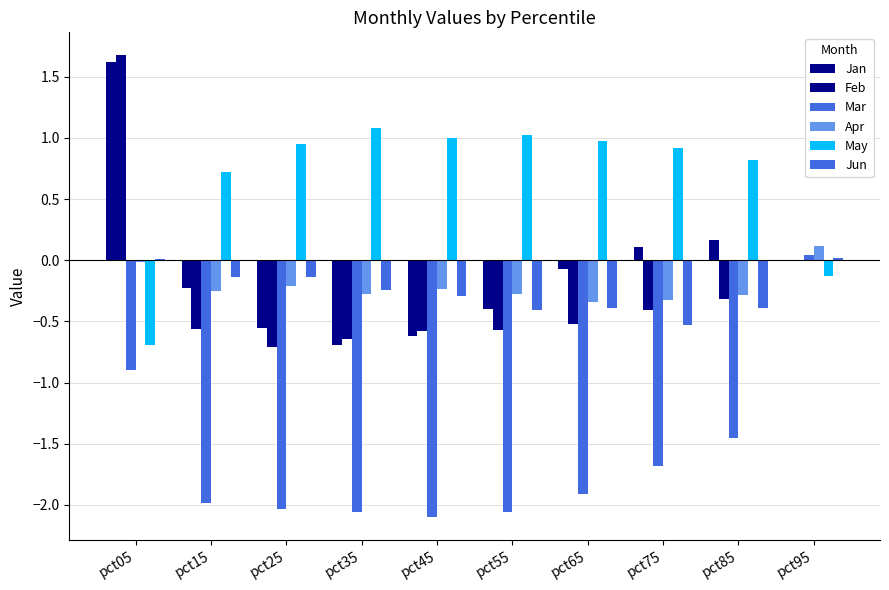

Which category has the highest value in the Mar series?

pct95